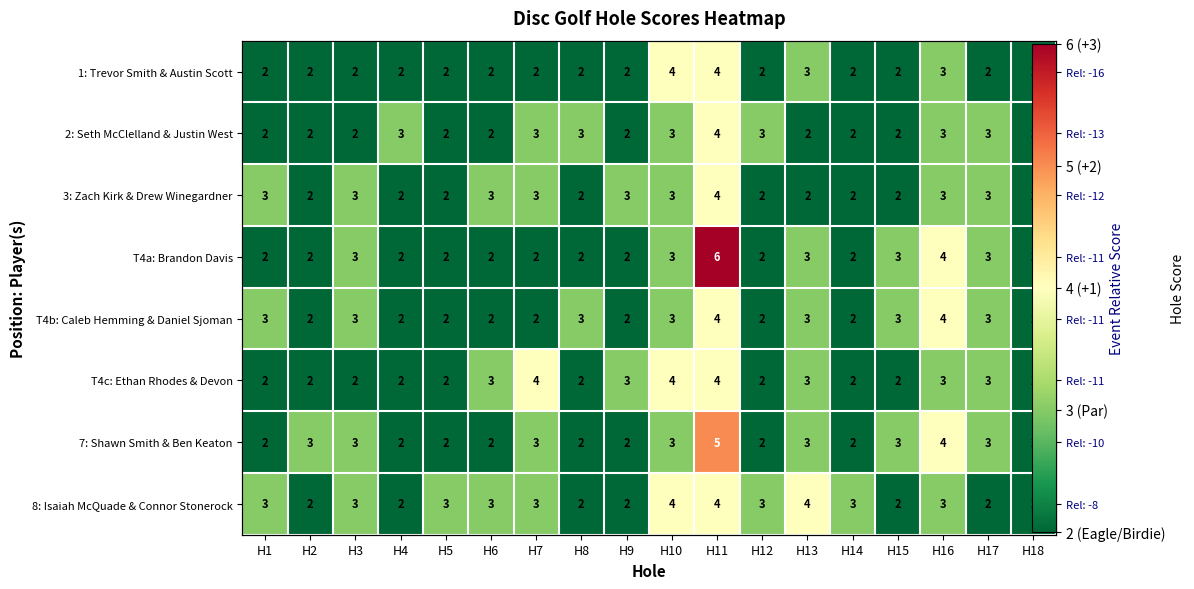

True or false: 7: Shawn Smith & Ben Keaton has a value of 2 at H6.

True